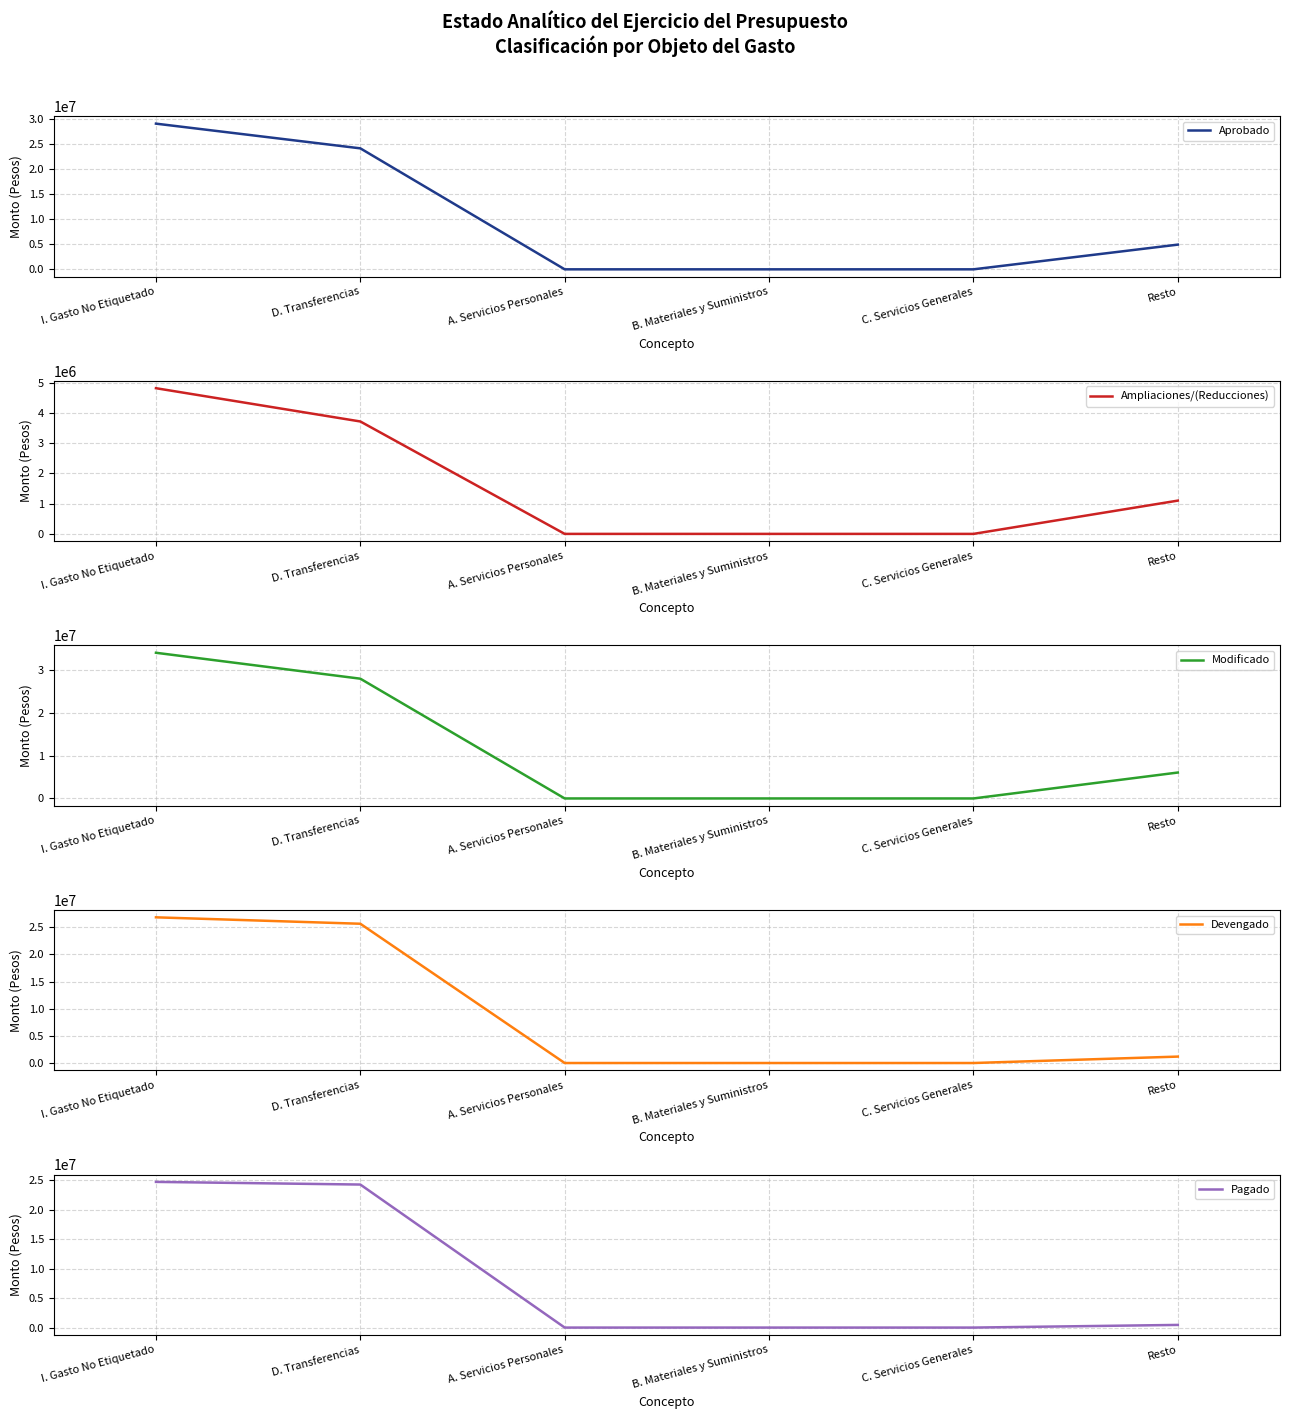

What is the approximate value of Ampliaciones/(Reducciones) at Resto?

1101000.0